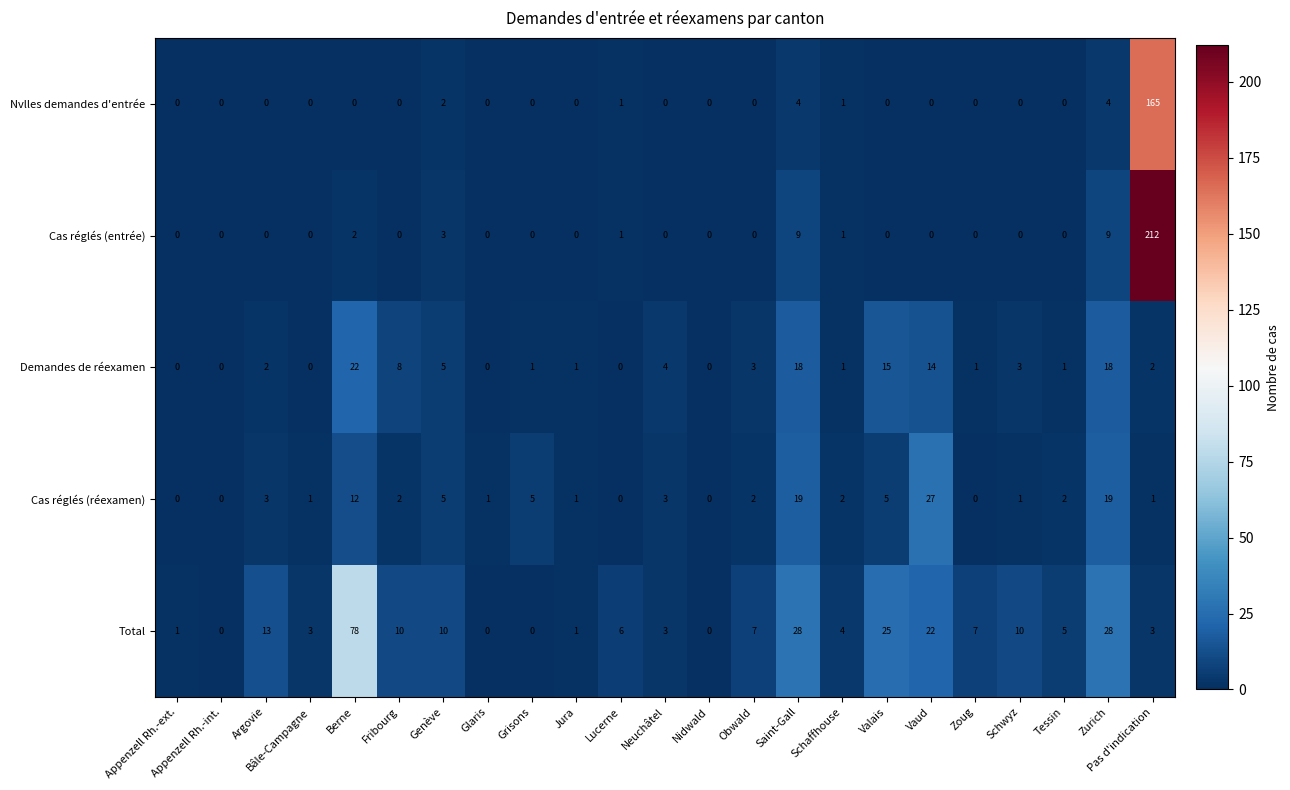

Which label corresponds to the largest value in the chart?

Pas d'indication